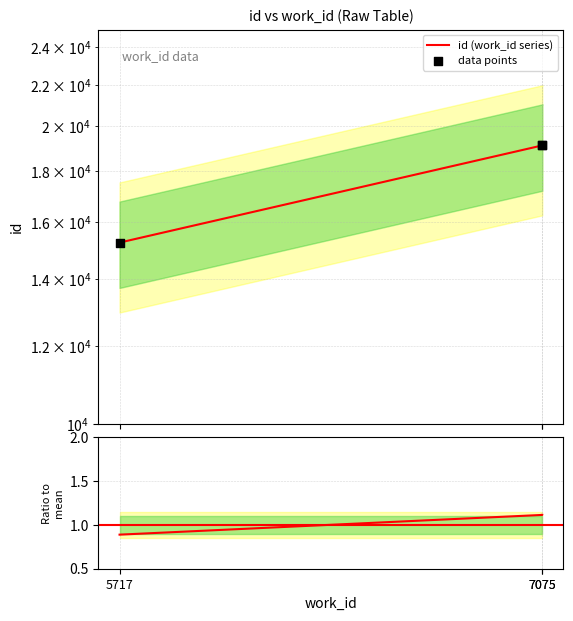

What is the total value across all series at 7075?

38215.1